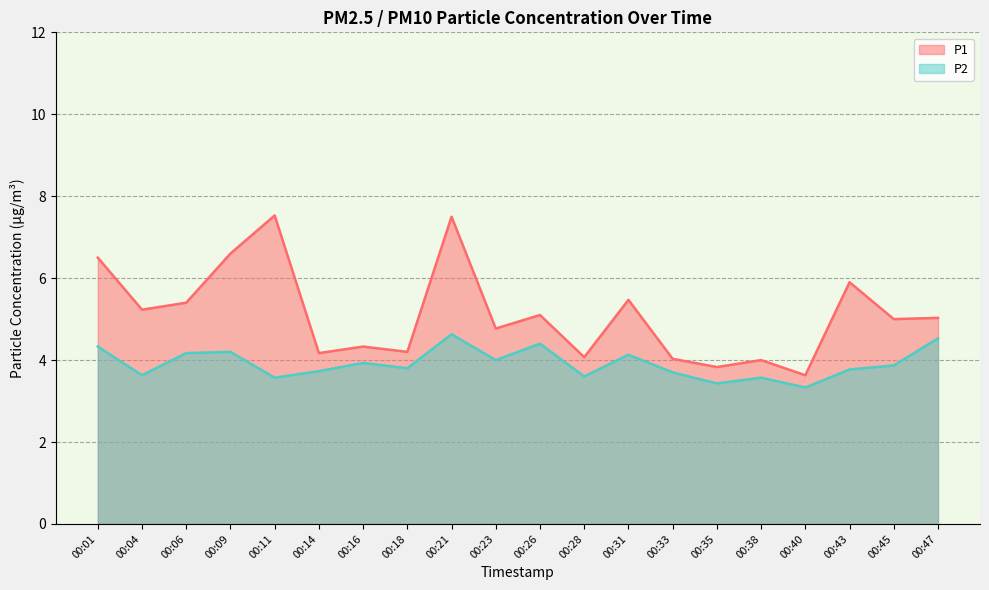

At which category is the sum across all series the highest?

00:21